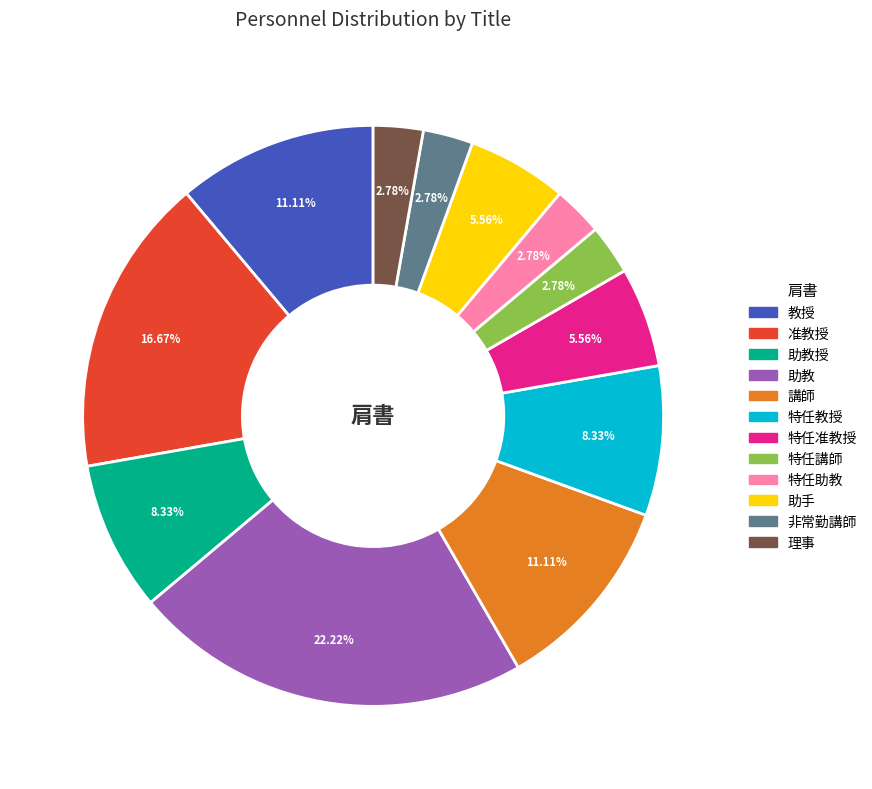

Does any single category account for the majority?

No